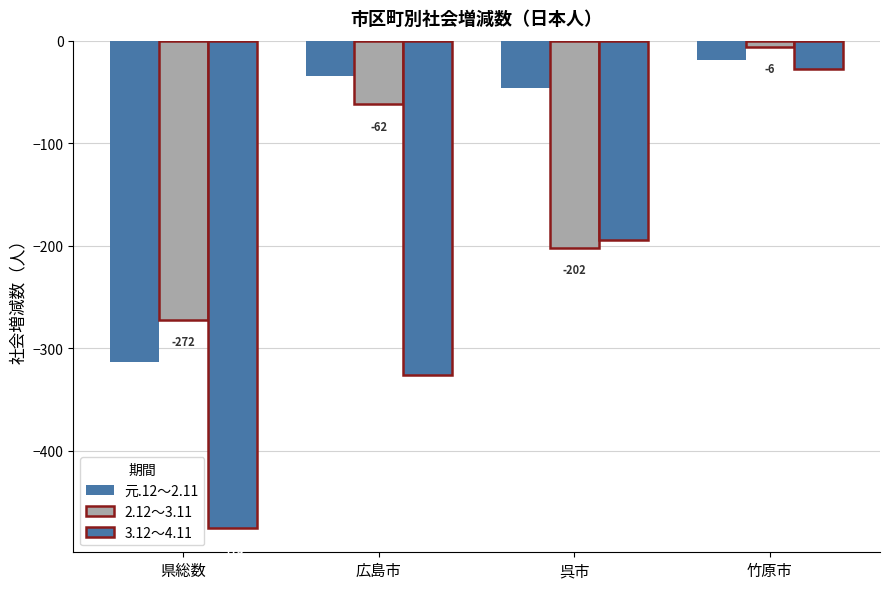

Which label corresponds to the smallest value in the chart?

県総数